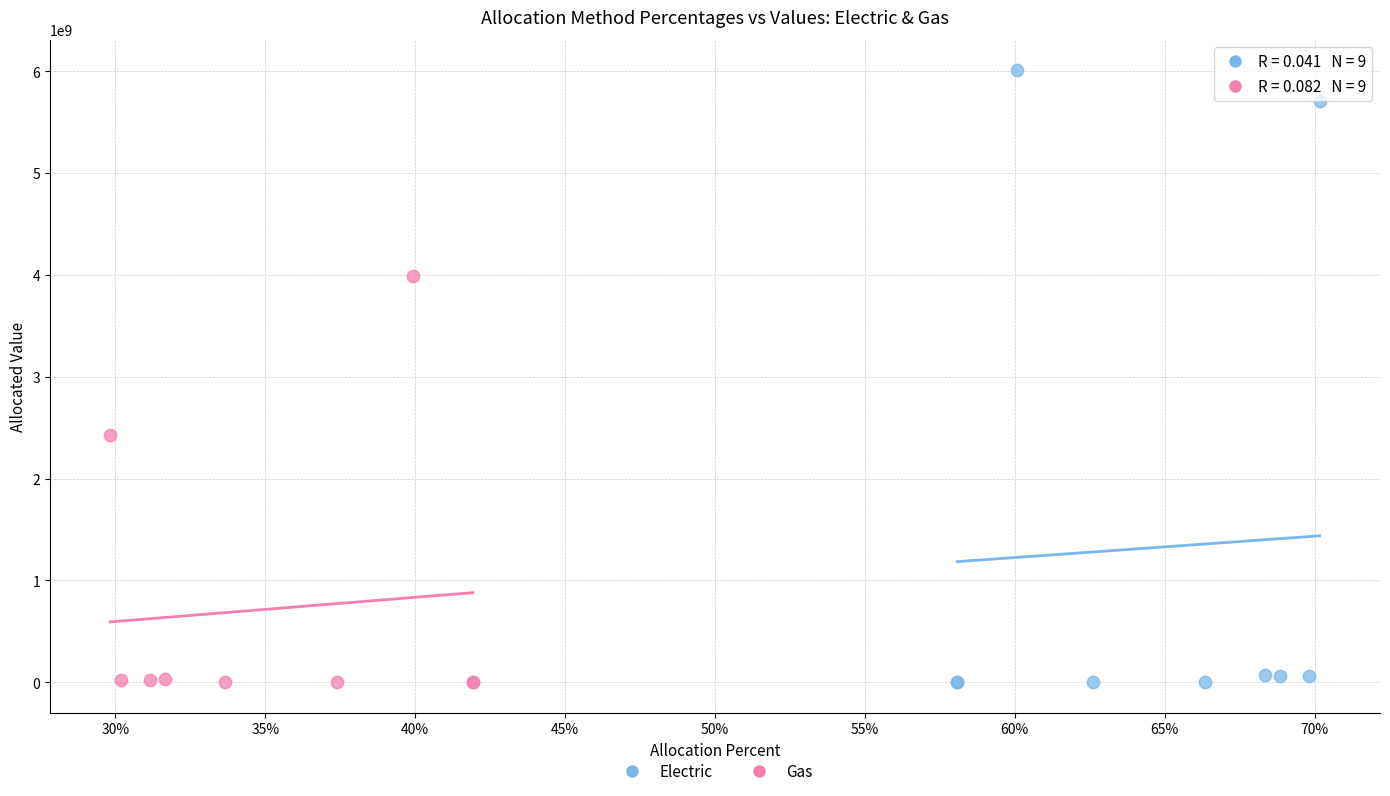

What are all the series names shown in the legend?

Electric, Gas